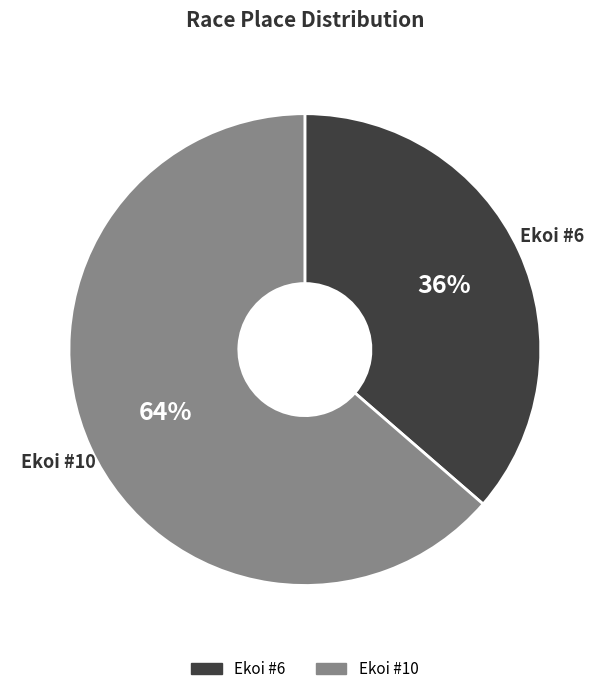

To the nearest percent, what is the combined percentage of Ekoi #6 and Ekoi #10?

100%